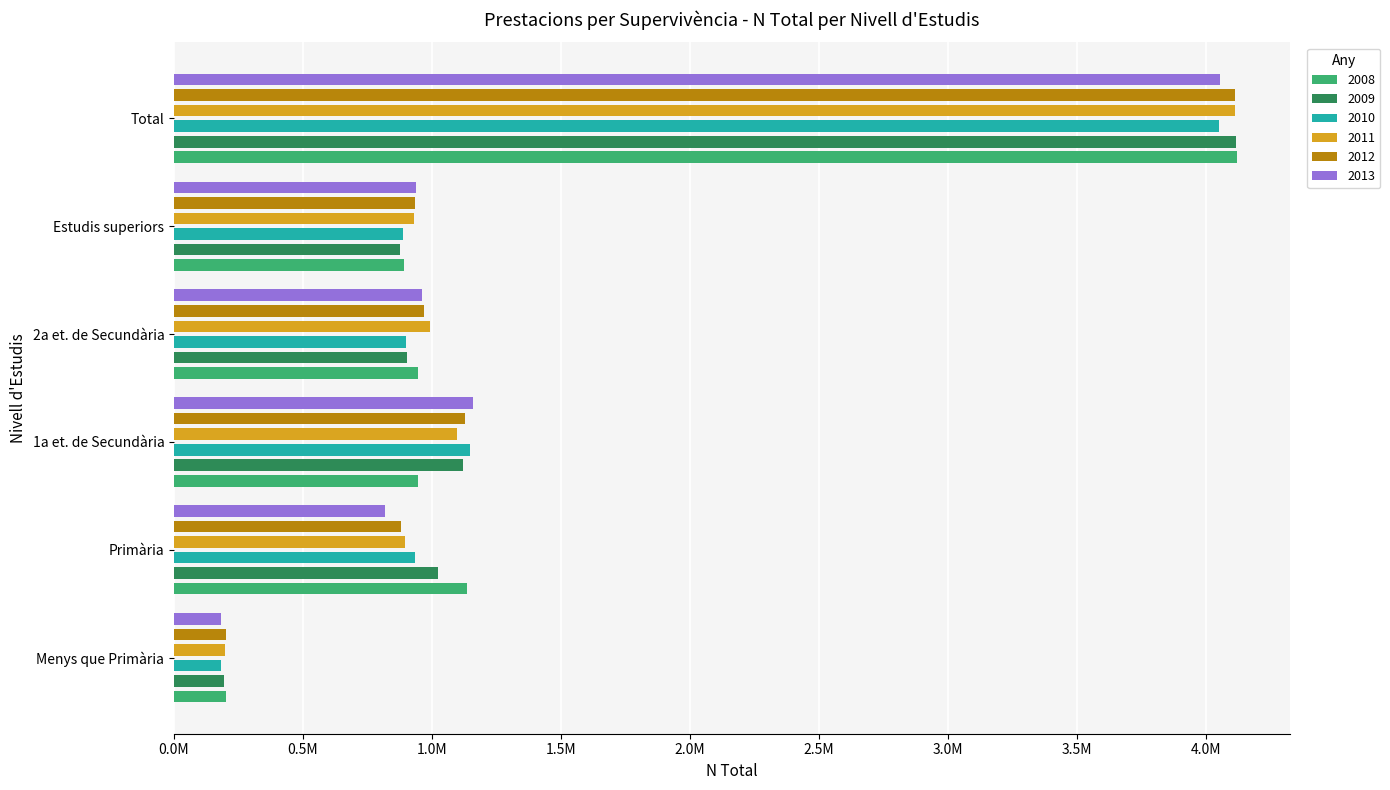

At which label does 2012 reach its minimum?

Menys que Primària